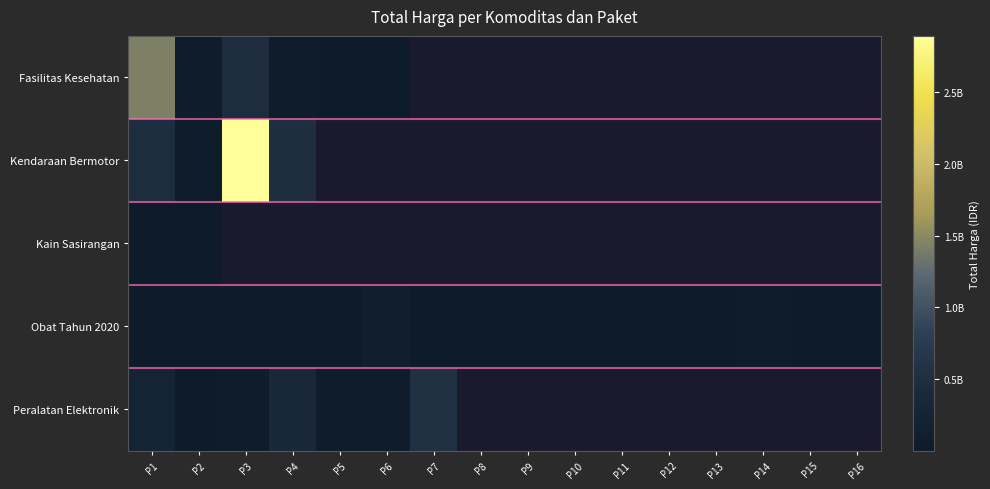

Which has a higher value, P15 or P12?

P12